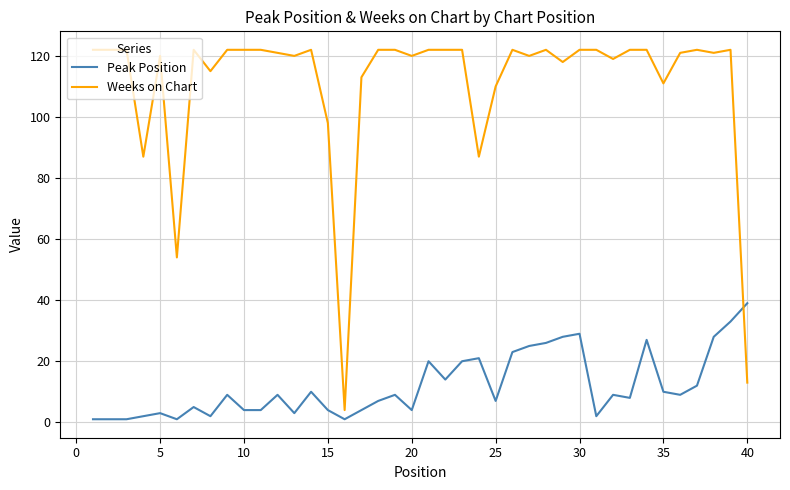

In Peak Position, how many points are higher than both neighbors (excluding endpoints)?

11